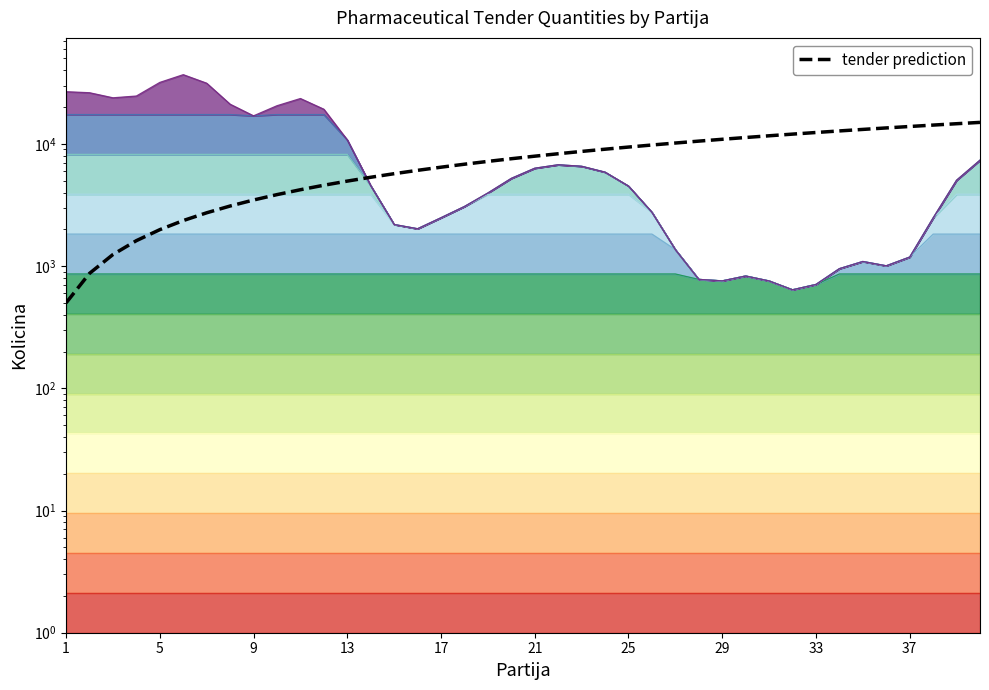

How many values are below 7935?

20